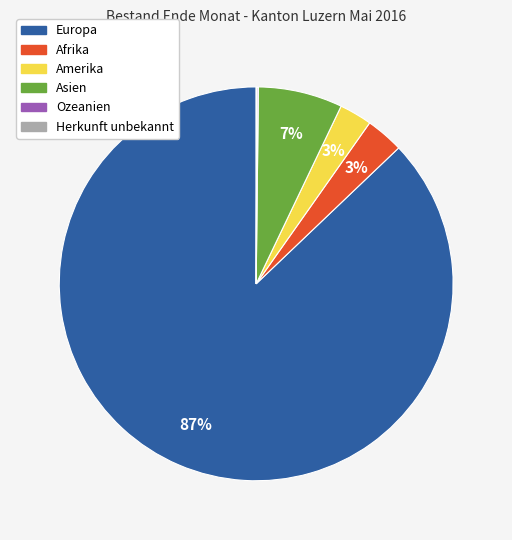

Is the sum of Afrika and Amerika greater than half?

No